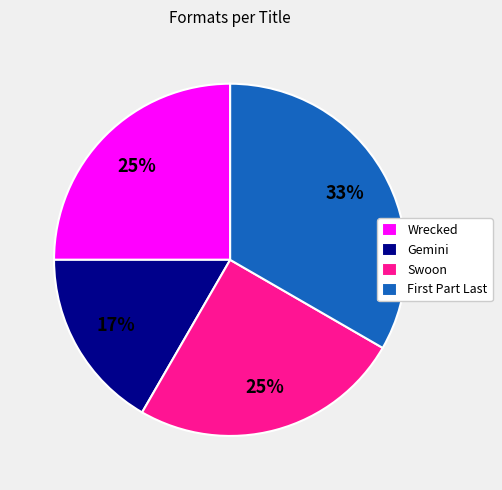

Is Gemini the majority of the pie?

No